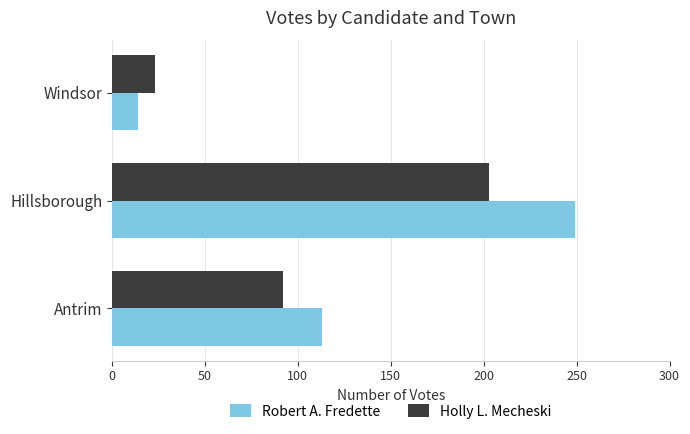

Where is Robert A. Fredette nearest to the value 131?

Antrim